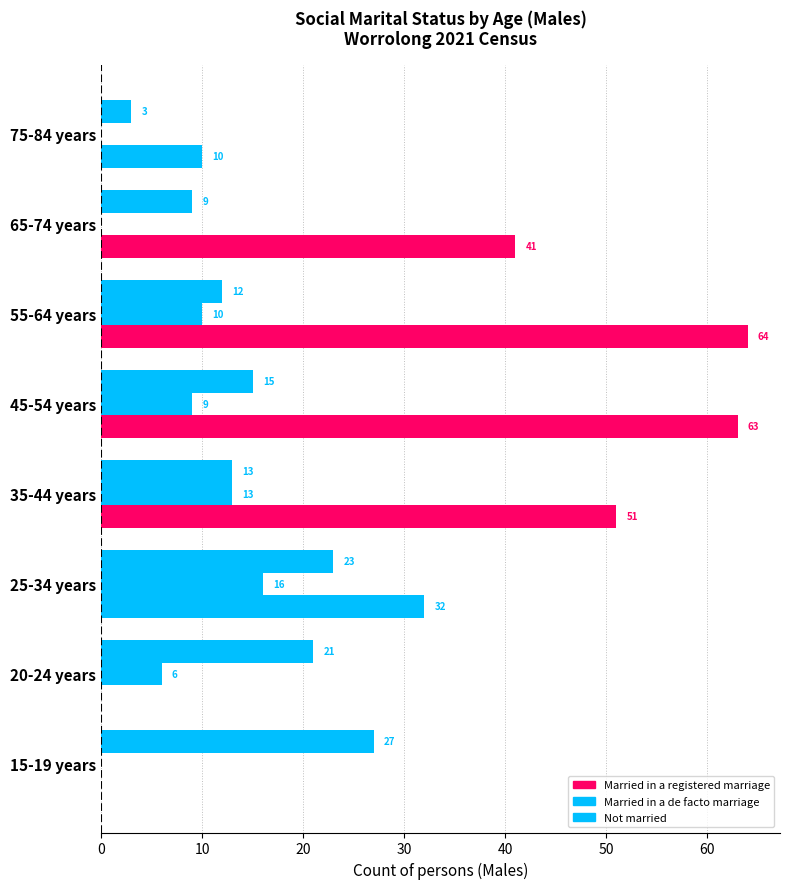

How many distinct data groups are displayed?

3